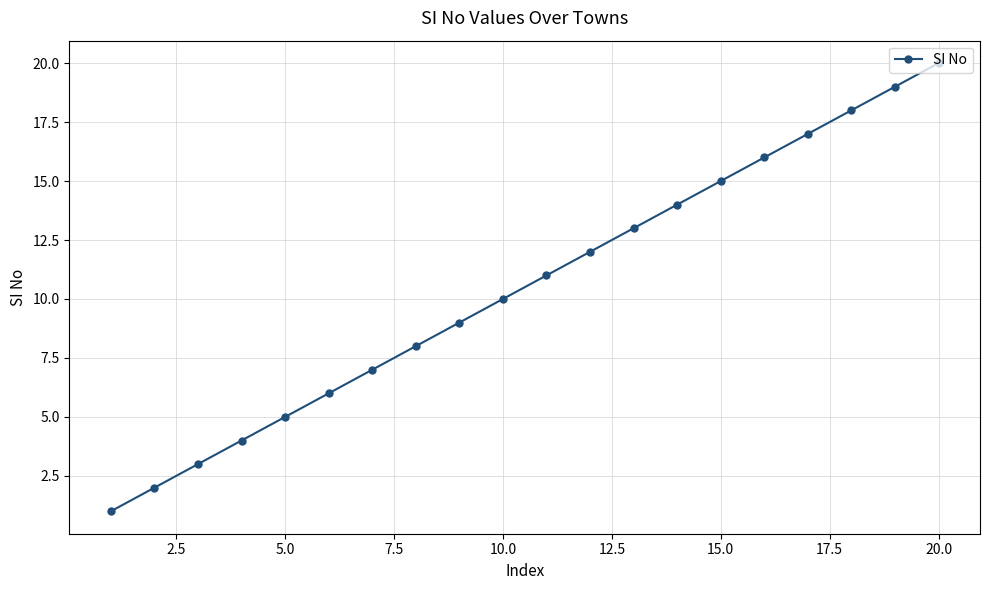

How many series are shown in this chart?

1